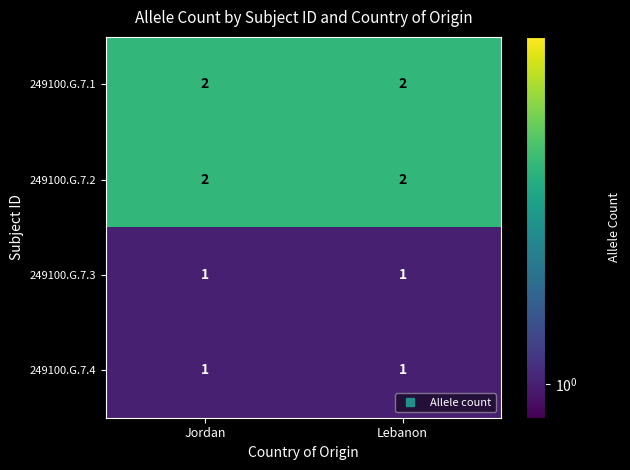

What is the sum of the 249100.G.7.1 values at Jordan and Lebanon?

4